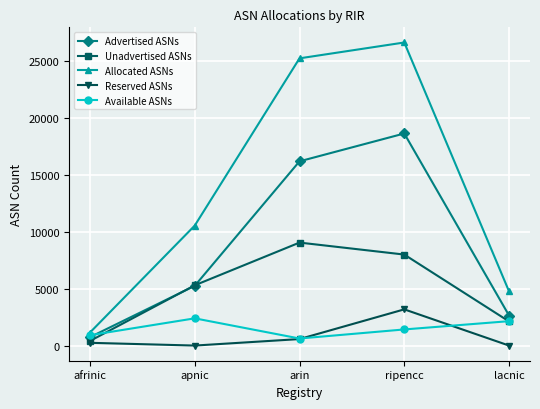

How many interior local valleys does the Available ASNs series have?

1